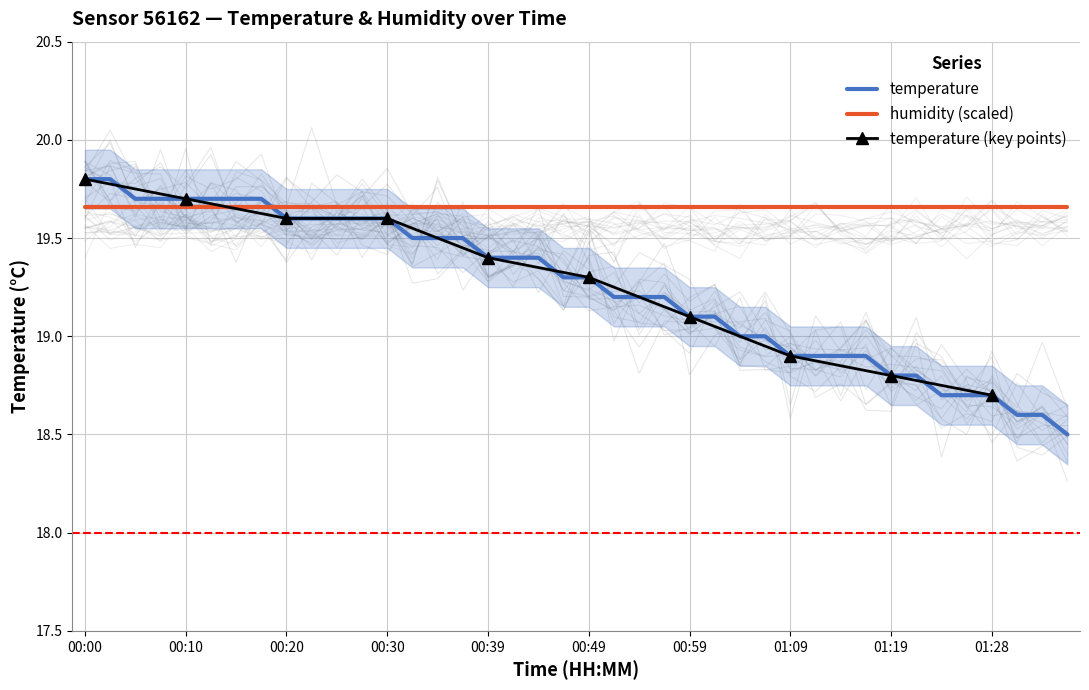

What is the value of the 4th point from the left?

19.7